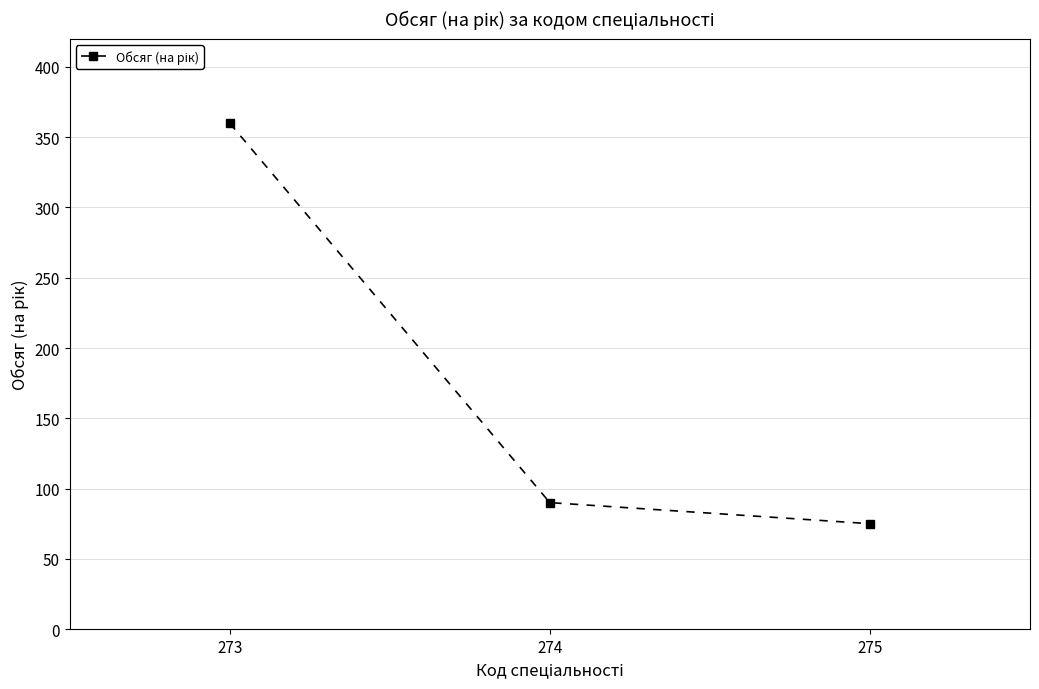

What is the minimum value shown in the chart?

75